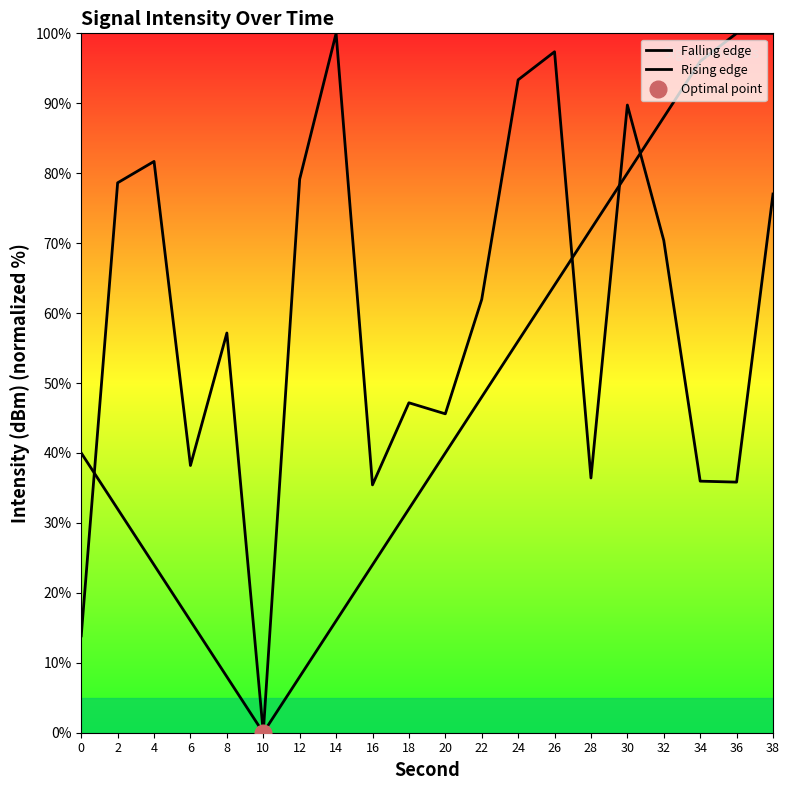

True or false: Falling edge and Rising edge intersect in this chart.

True